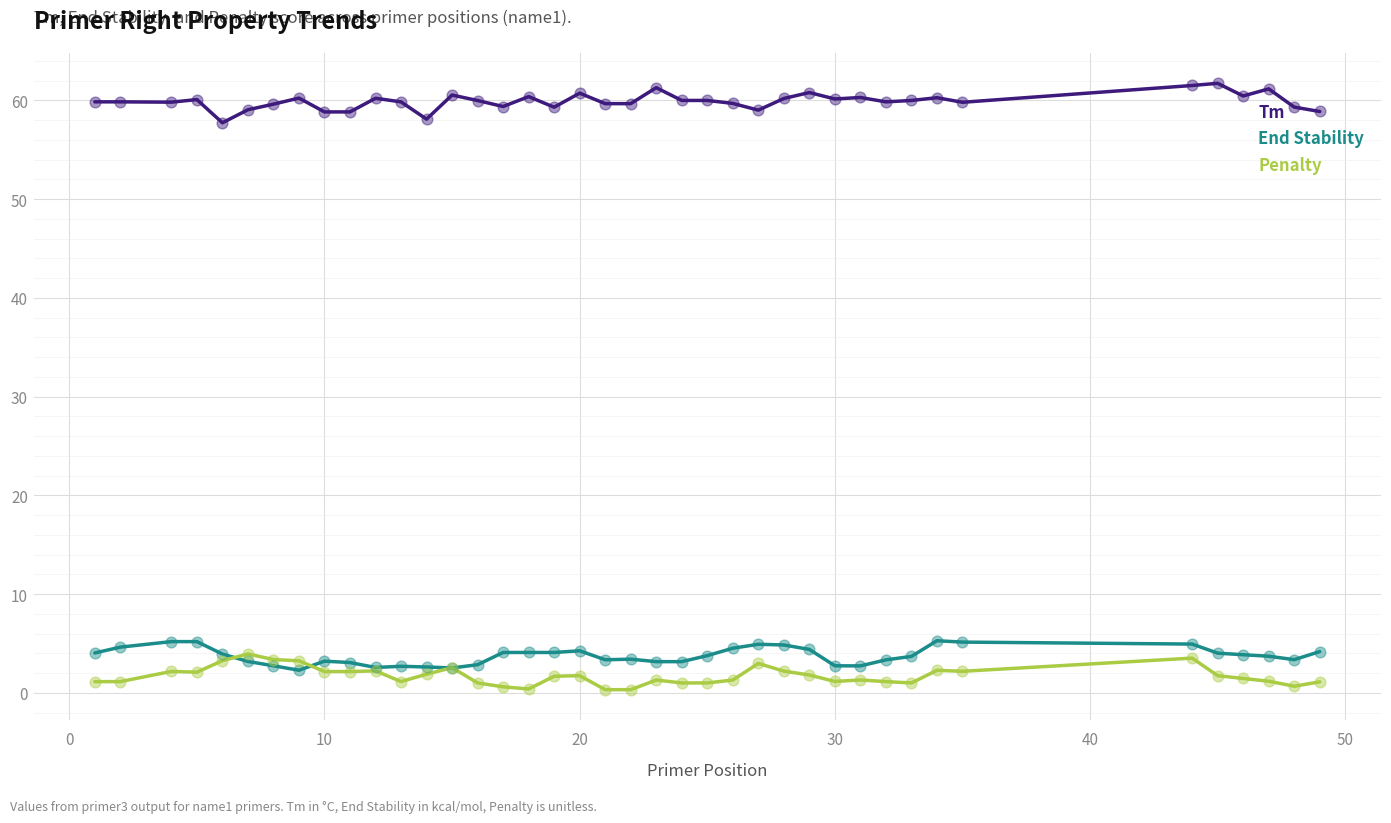

What is the highest value of the End Stability series?

5.3